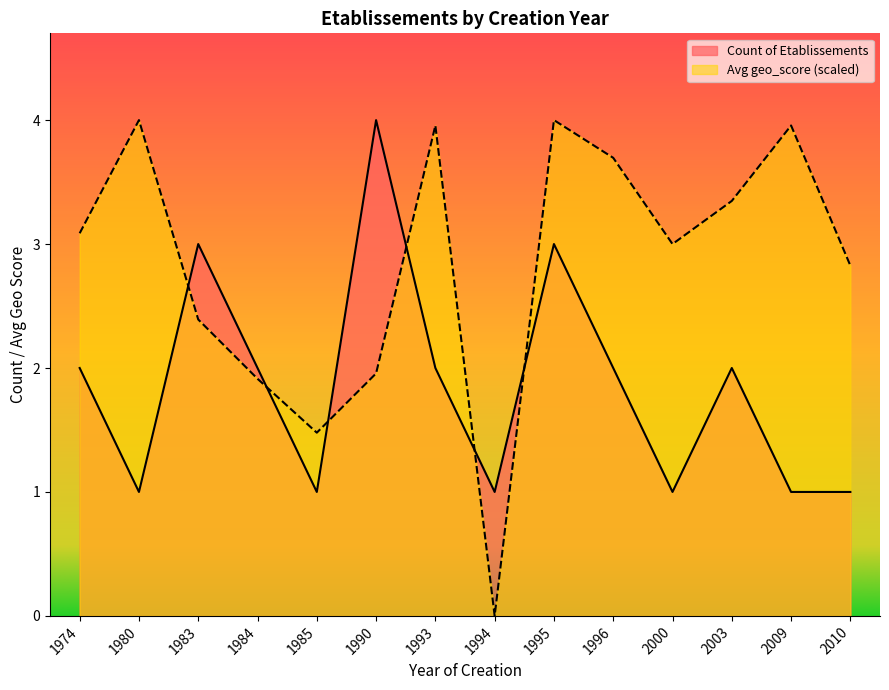

Does the chart have visible grid lines?

No